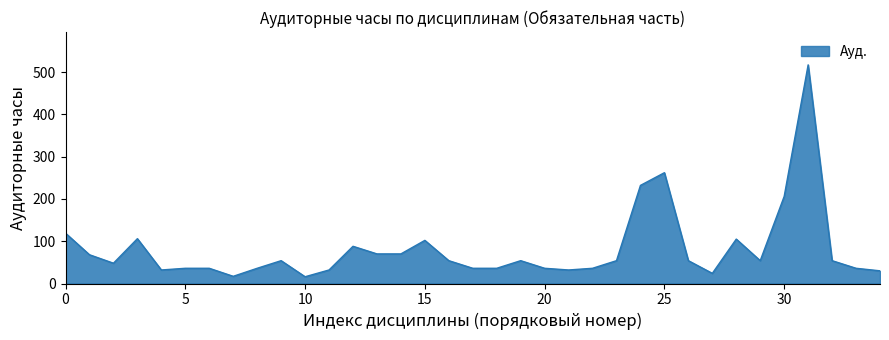

What is the greatest value displayed?

517